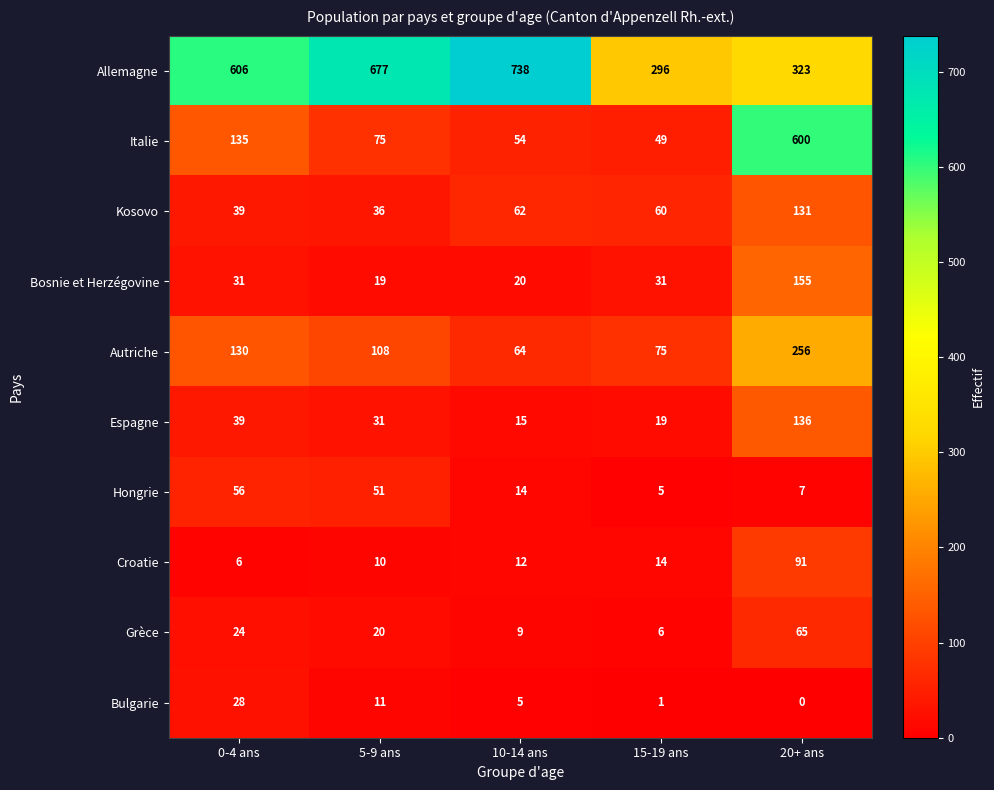

Between 5-9 ans and 15-19 ans, which series saw the biggest shift?

Allemagne